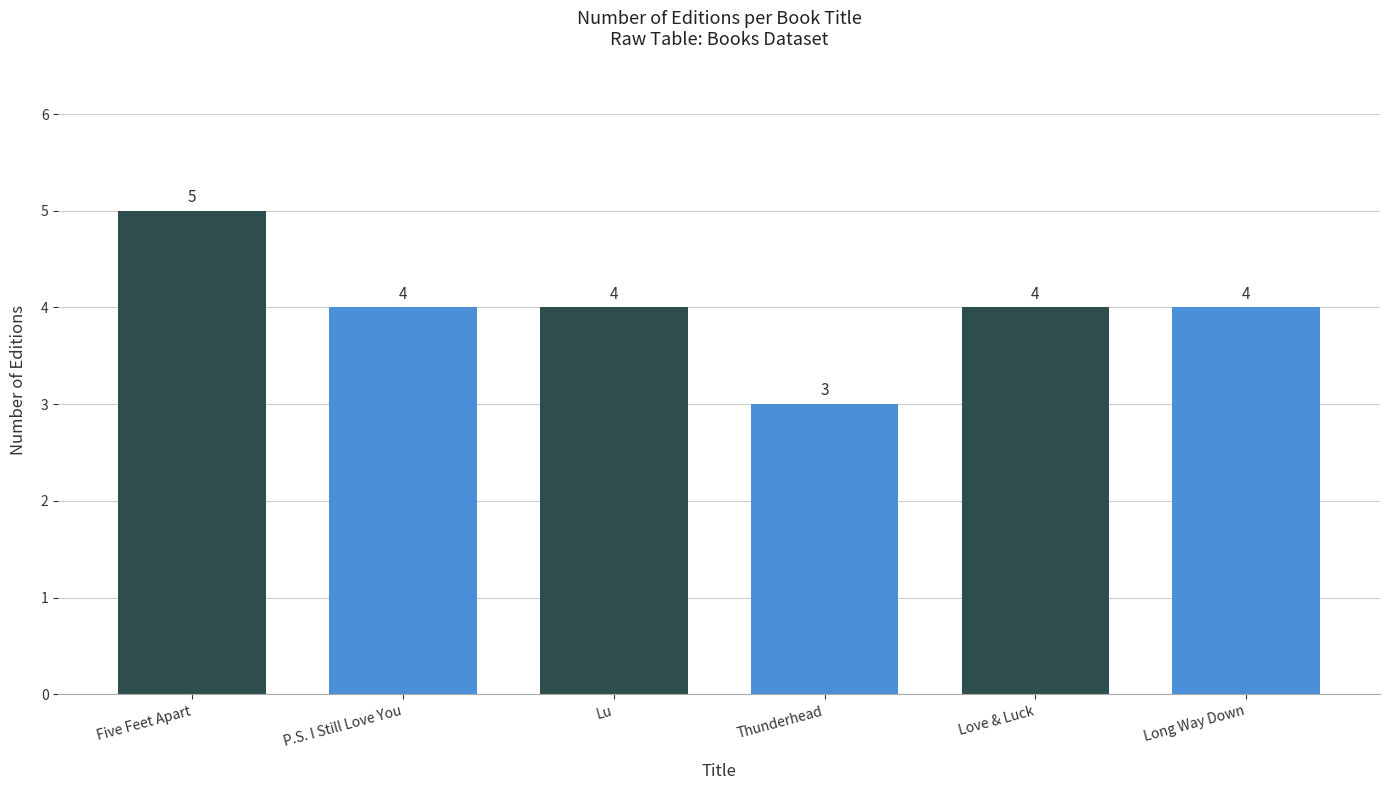

Which label corresponds to the smallest value in the chart?

Thunderhead